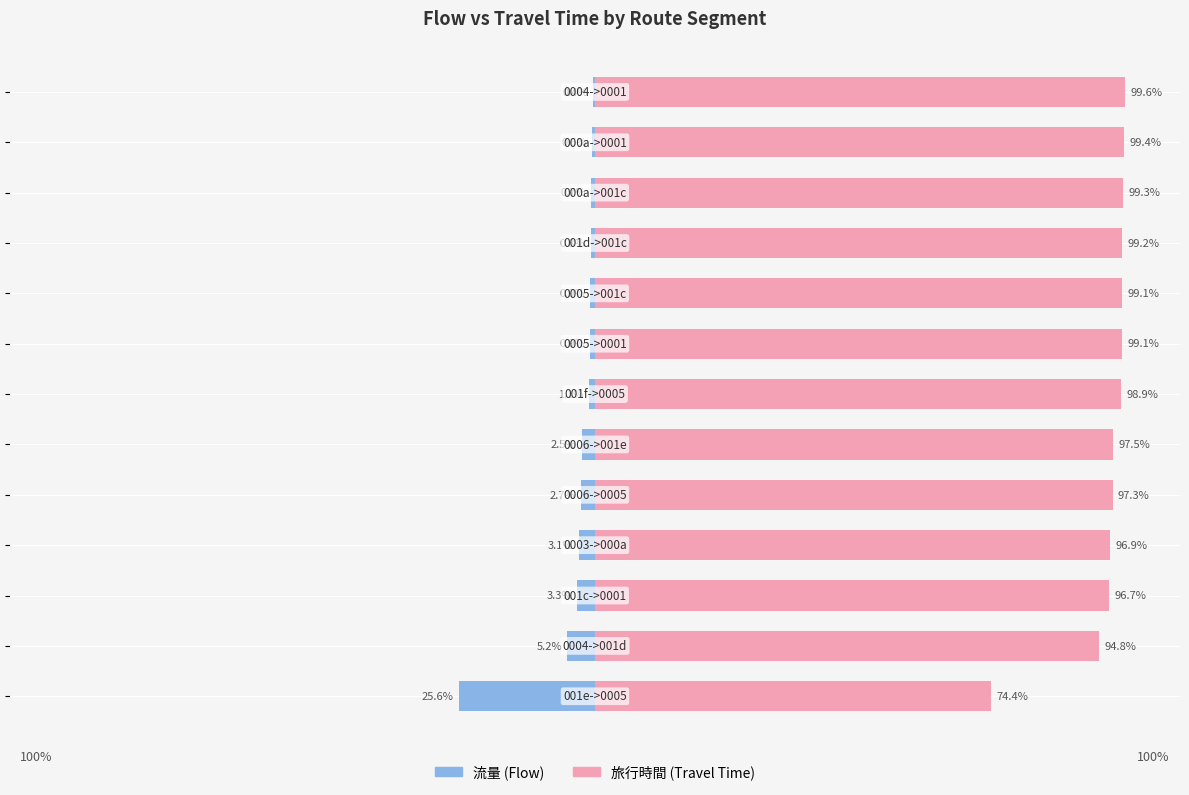

Which series has the largest total across all categories?

旅行時間 (Travel Time)